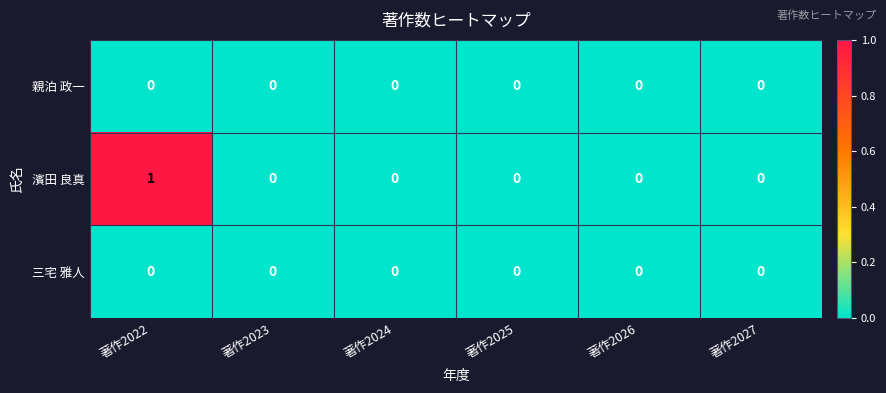

Which series has the largest range (max minus min)?

濱田 良真